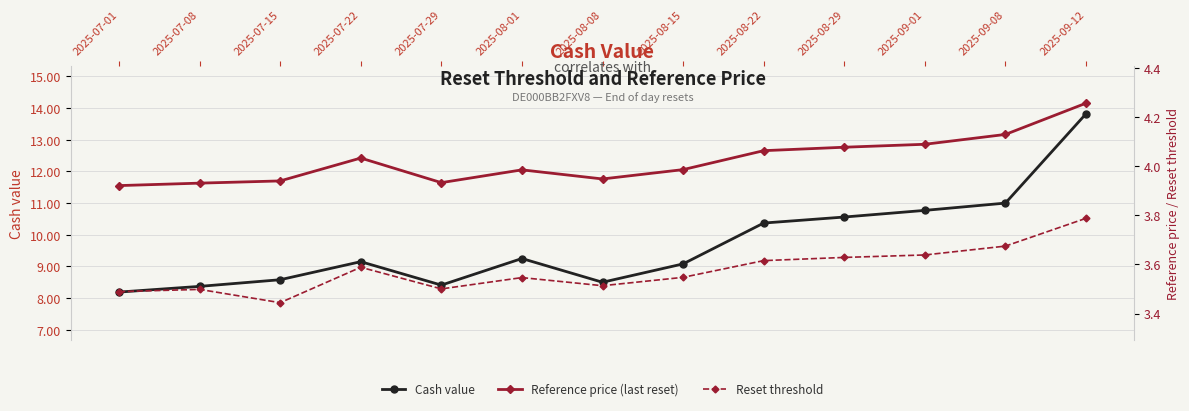

Which series has the widest spread of values?

Cash value